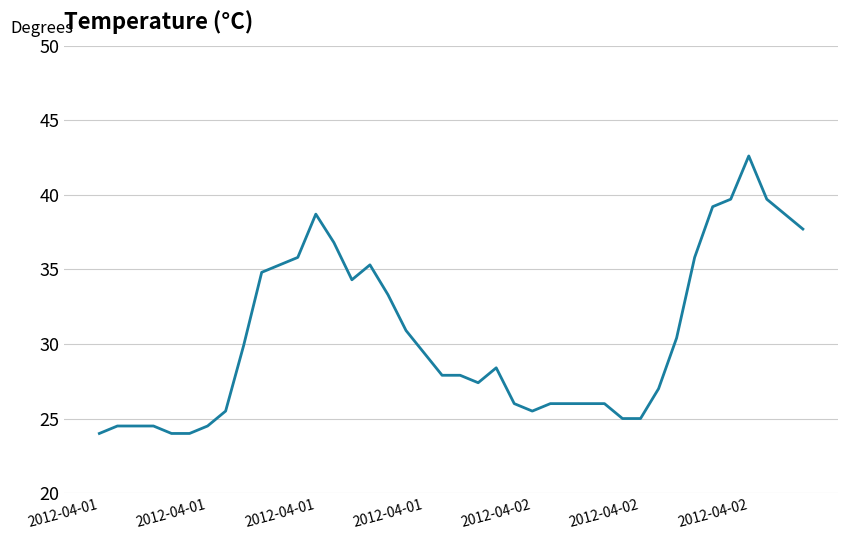

What is the difference between the maximum and minimum values?

18.6